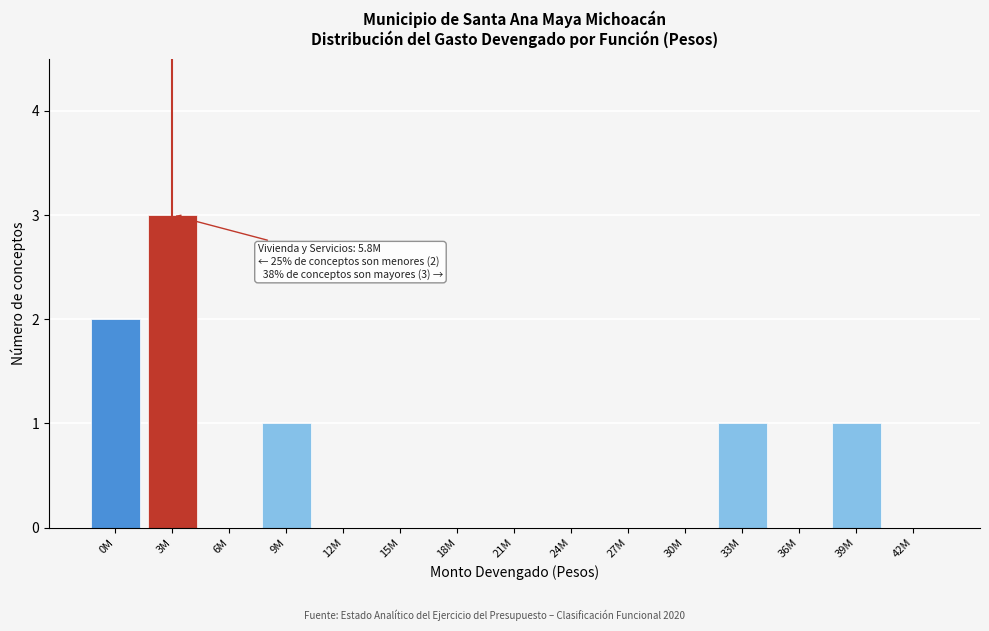

Reading left to right, what are all the values shown in this chart?

0M=2	3M=3	6M=0	9M=1	12M=0	15M=0	18M=0	21M=0	24M=0	27M=0	30M=0	33M=1	36M=0	39M=1	42M=0